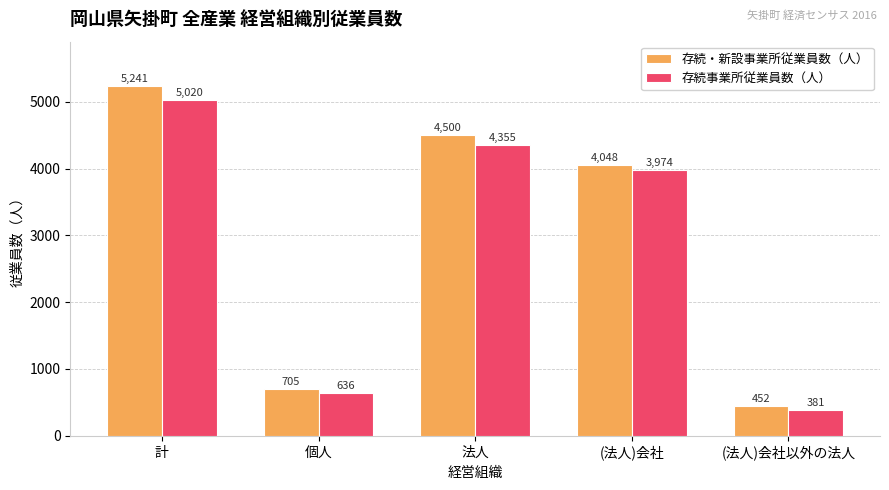

List the series in order of their peak value, highest first.

存続・新設事業所従業員数（人）, 存続事業所従業員数（人）